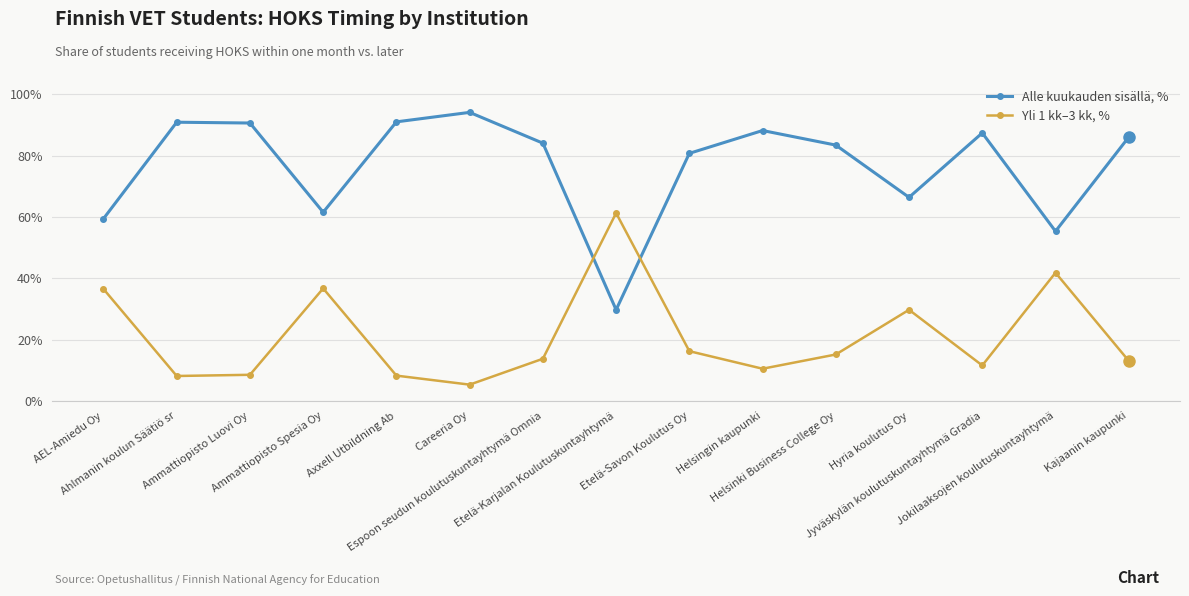

Is this an area chart (filled region under the line)?

No